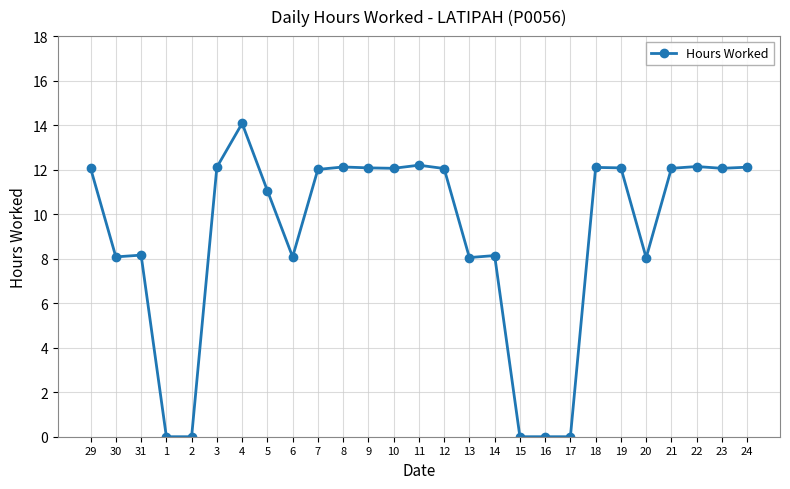

What is the change in value from 14 to 16?

-8.1